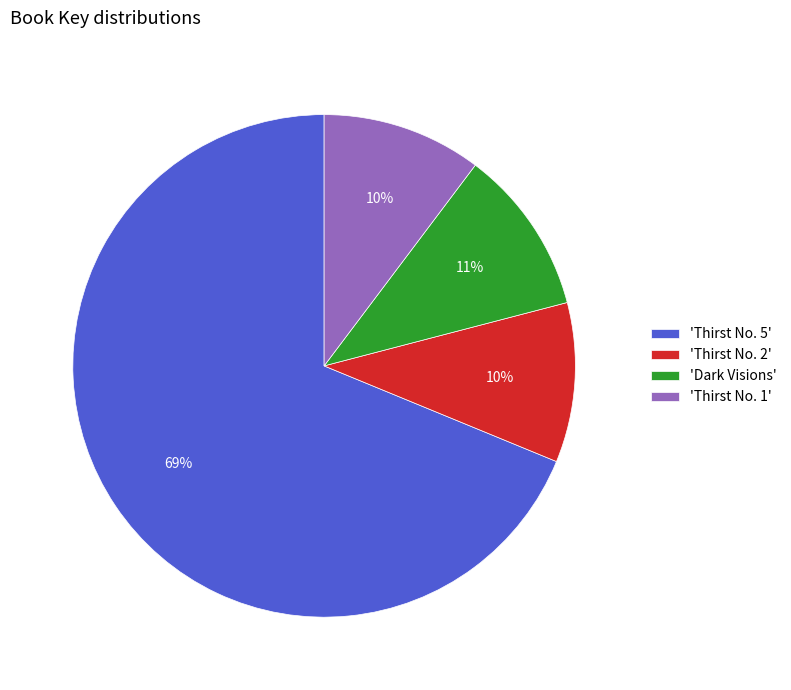

Count the number of slices in the pie.

4